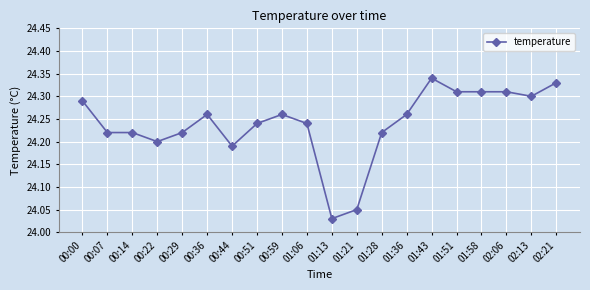

The value at 00:29 is 24.2. True or false?

True